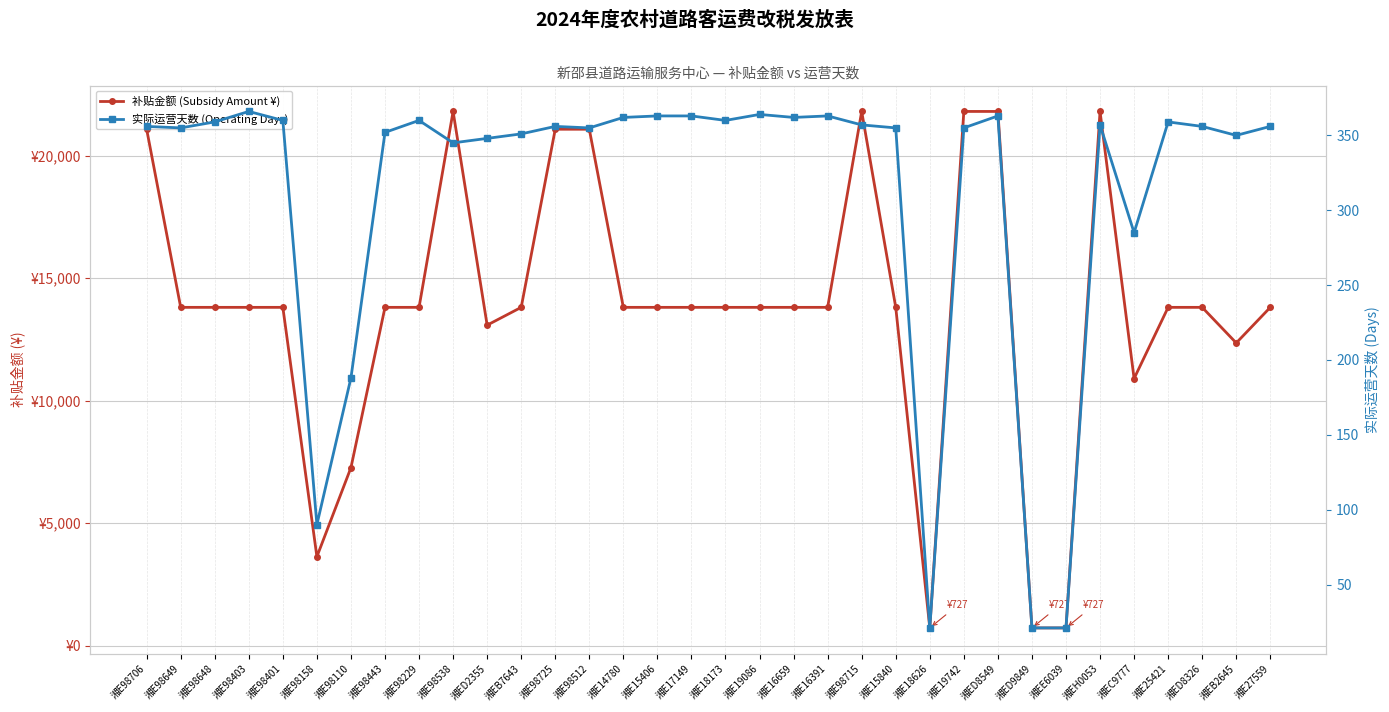

What is the difference between the maximum and minimum values in the 实际运营天数 (Operating Days) series?

345